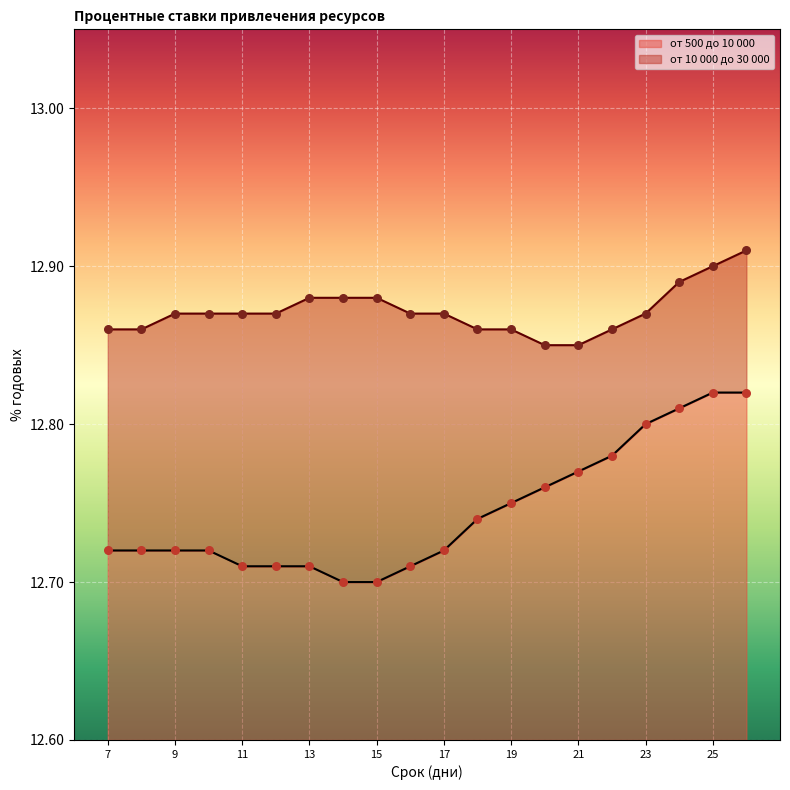

At which category is the sum across all series the highest?

26